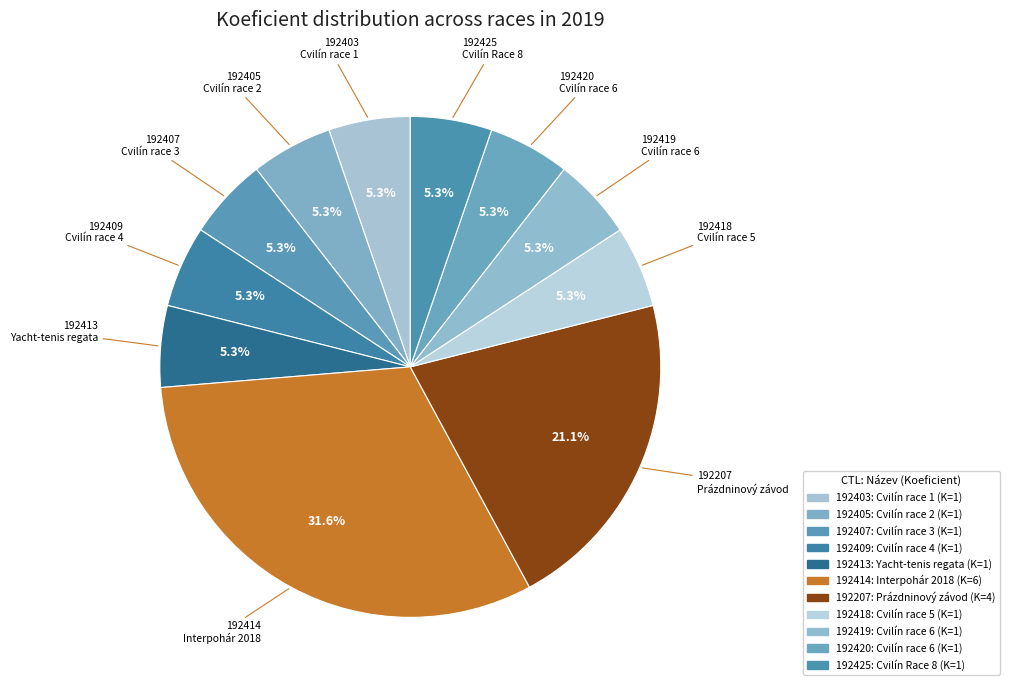

How many slices are in this pie chart?

11